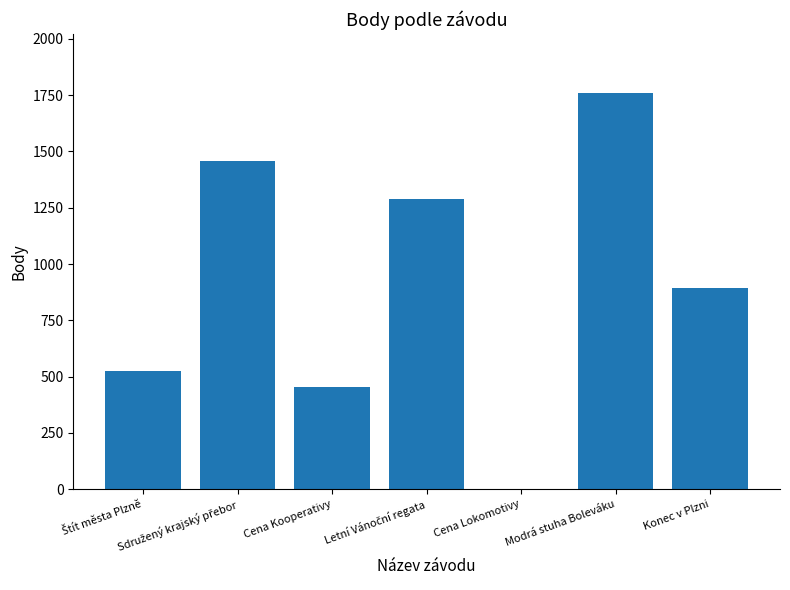

Count the number of categories in the chart.

7